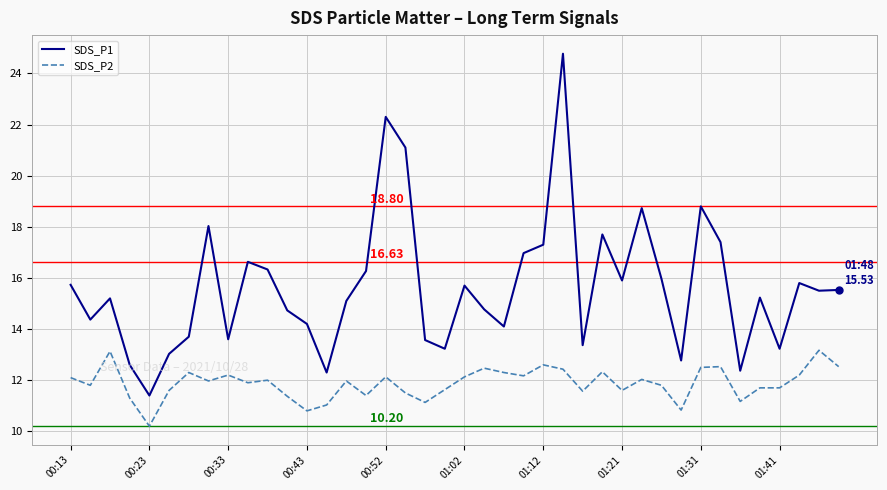

Does the chart display data point markers on the line(s)?

No